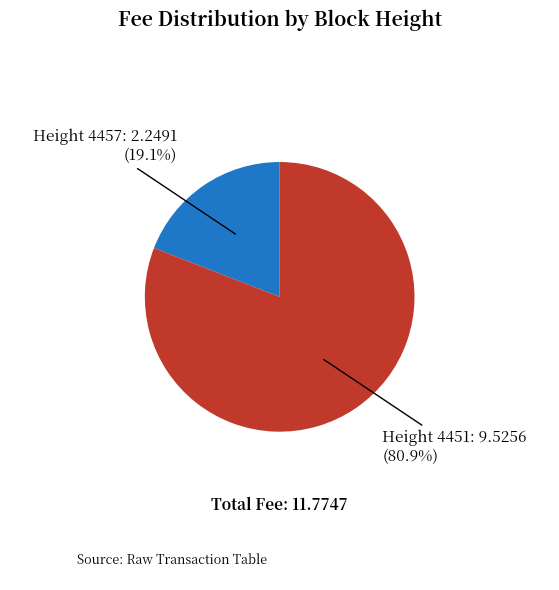

Is there any slice that represents more than half of the pie?

Yes